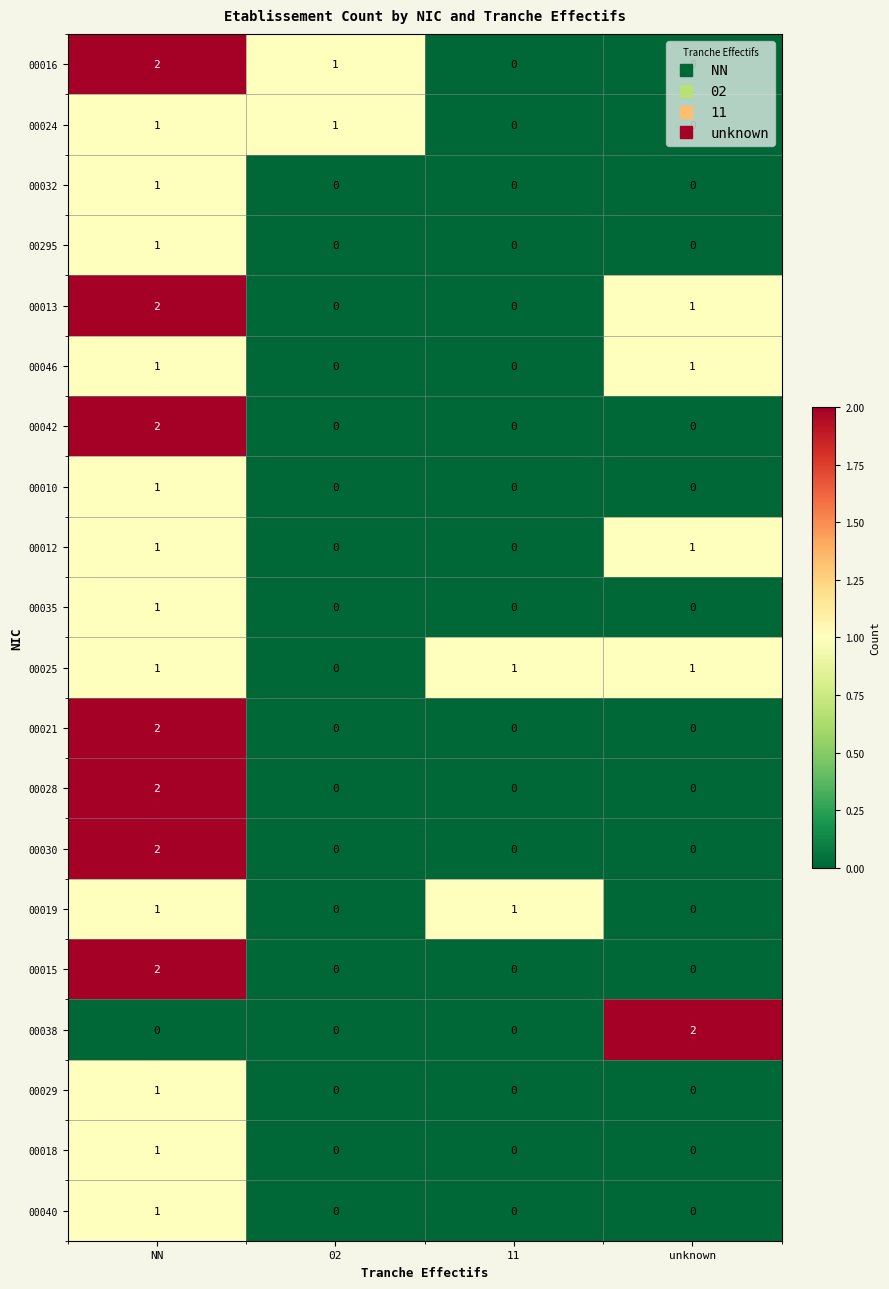

How many series are shown in this chart?

20